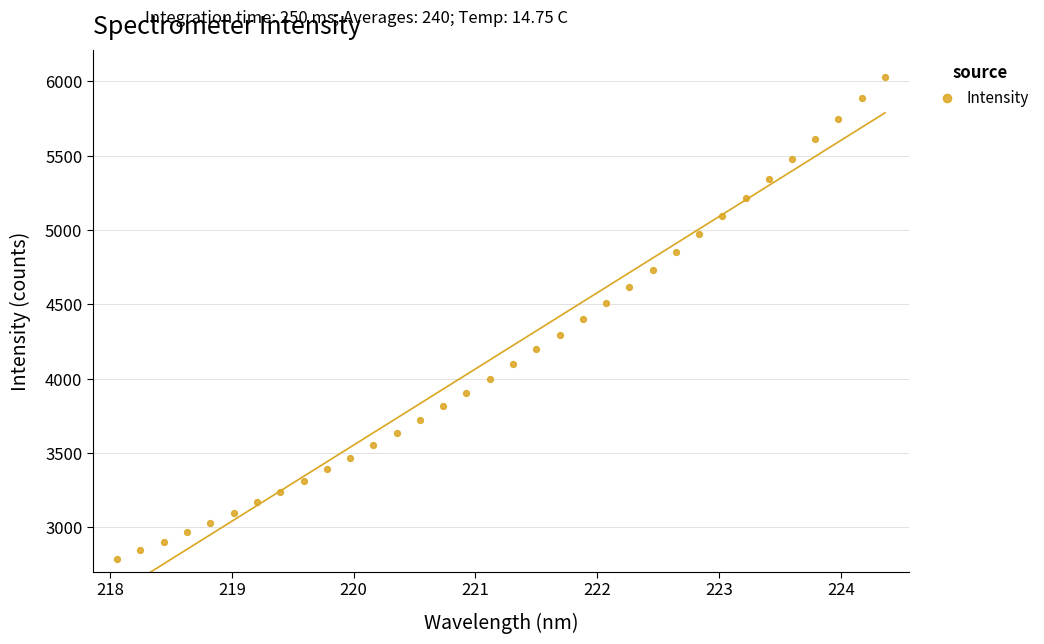

What is the range of Y values (max minus min)?

3245.3